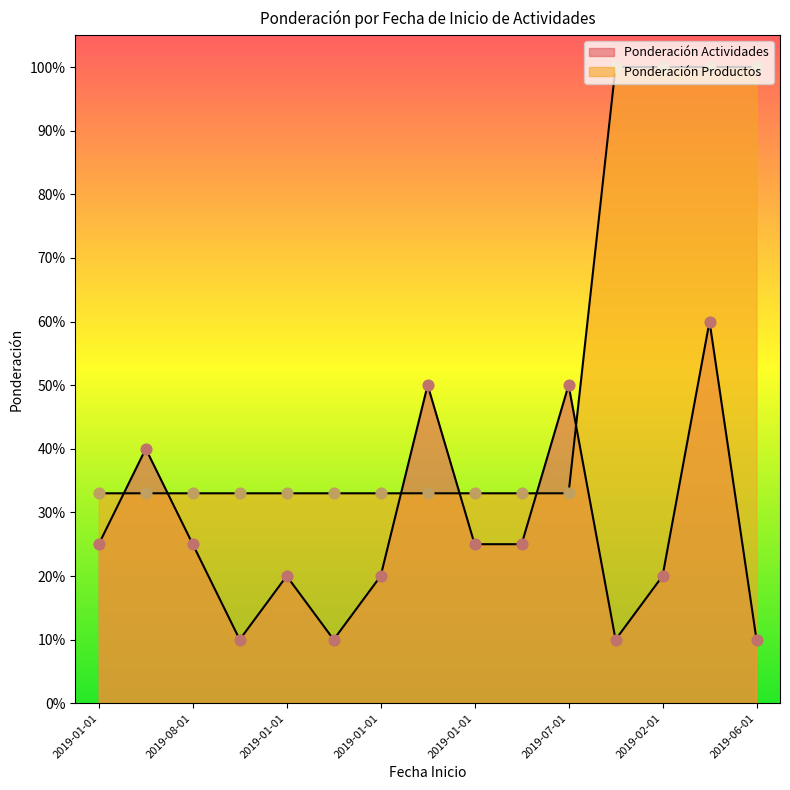

What is the total value across all series at 2019-01-01?

0.6